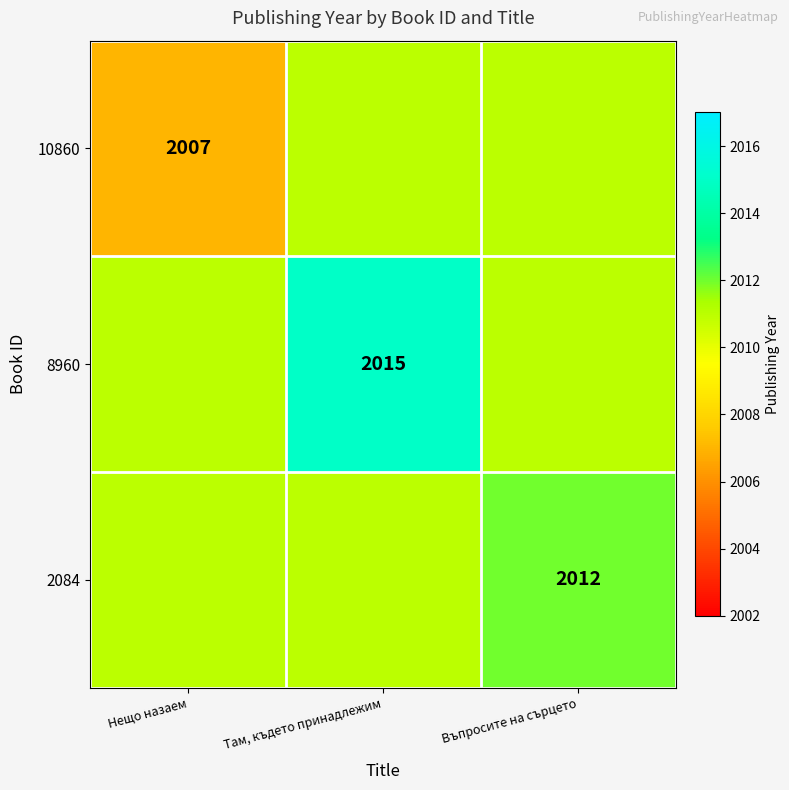

At how many categories does at least one series exceed 2007?

3